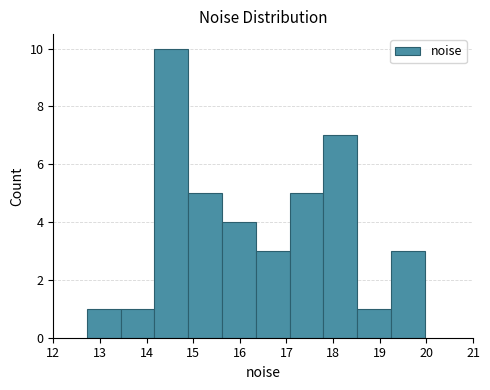

Reading left to right, transcribe this chart: for each bar, give the range it covers on the x-axis and its height. Neither the bar edges nor the heights are printed on the chart, so give them approximately, as read against the axes.

12.7 to 13.4: 1
13.4 to 14.2: 1
14.2 to 14.9: 10
14.9 to 15.6: 5
15.6 to 16.3: 4
16.3 to 17.1: 3
17.1 to 17.8: 5
17.8 to 18.5: 7
18.5 to 19.2: 1
19.2 to 20.0: 3